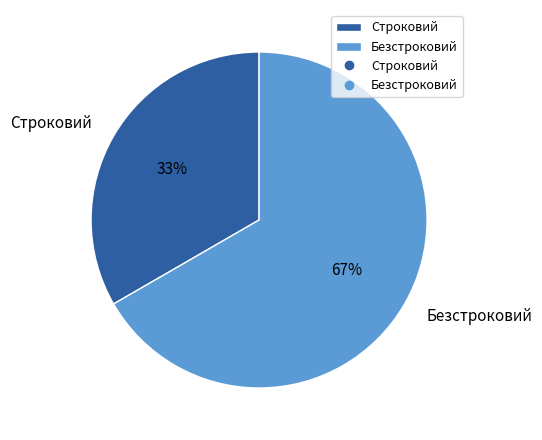

To the nearest percent, what percentage of the pie is Строковий?

33%